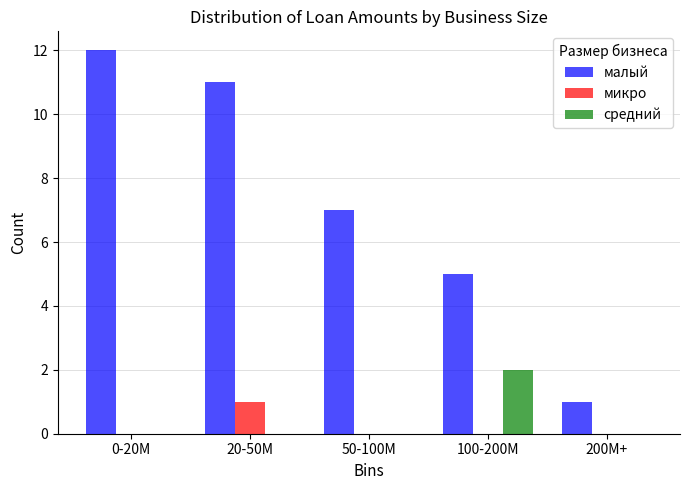

Reading left to right, list all the values displayed in this chart.

малый: 0-20M=12	20-50M=11	50-100M=7	100-200M=5	200M+=1
микро: 0-20M=0	20-50M=1	50-100M=0	100-200M=0	200M+=0
средний: 0-20M=0	20-50M=0	50-100M=0	100-200M=2	200M+=0